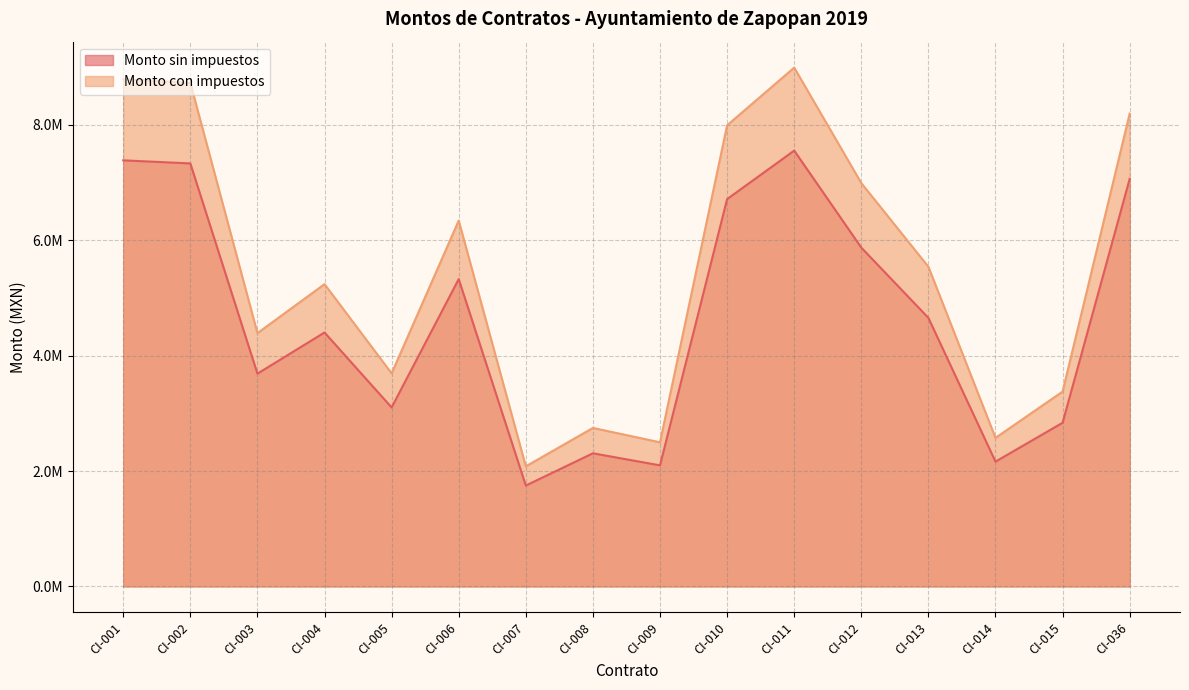

Where is Monto sin impuestos nearest to the value 4649636?

CI-013